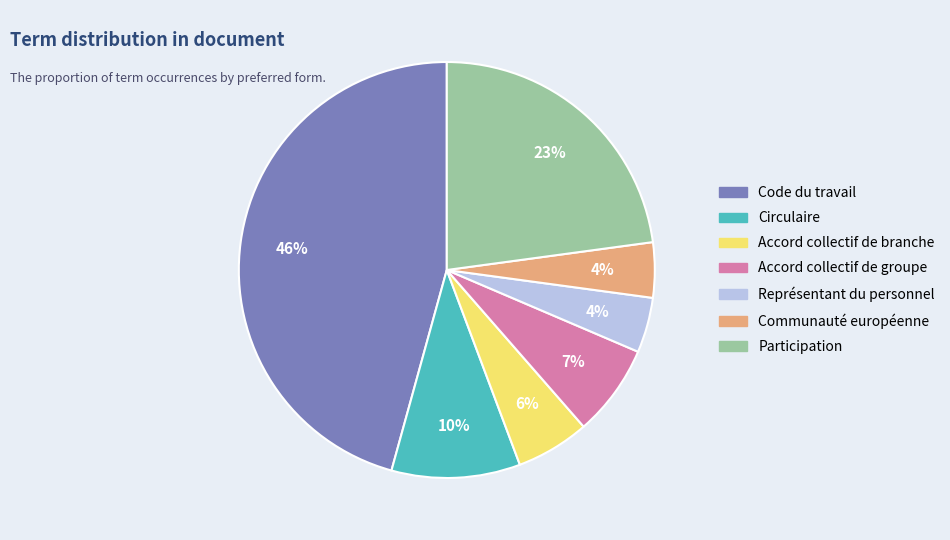

What is the ratio of the value at Accord collectif de groupe to the value at Participation?

0.3